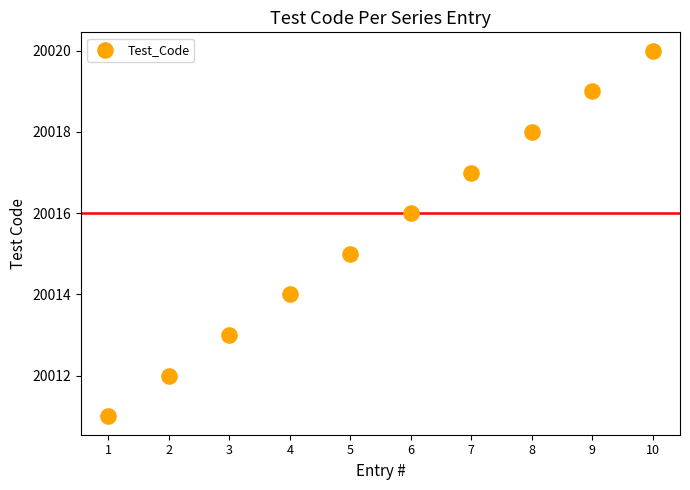

What is the range of X values (max minus min)?

9